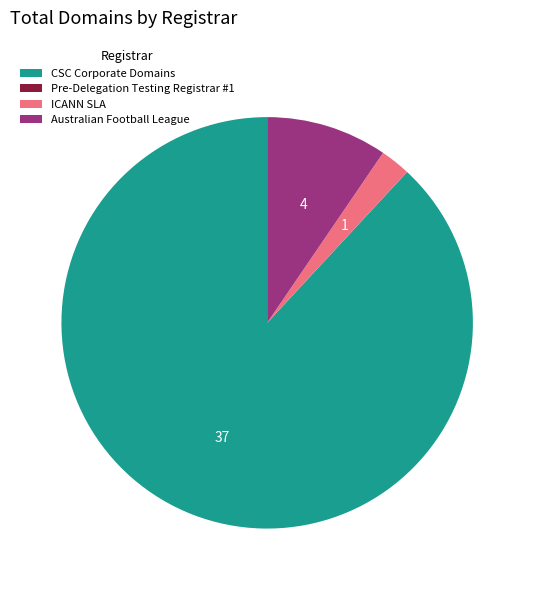

Which category accounts for the majority?

CSC Corporate Domains